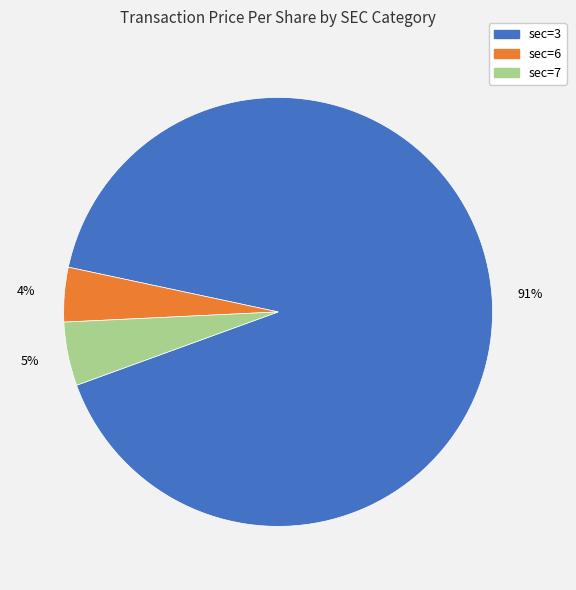

Is there a majority slice in this chart?

Yes